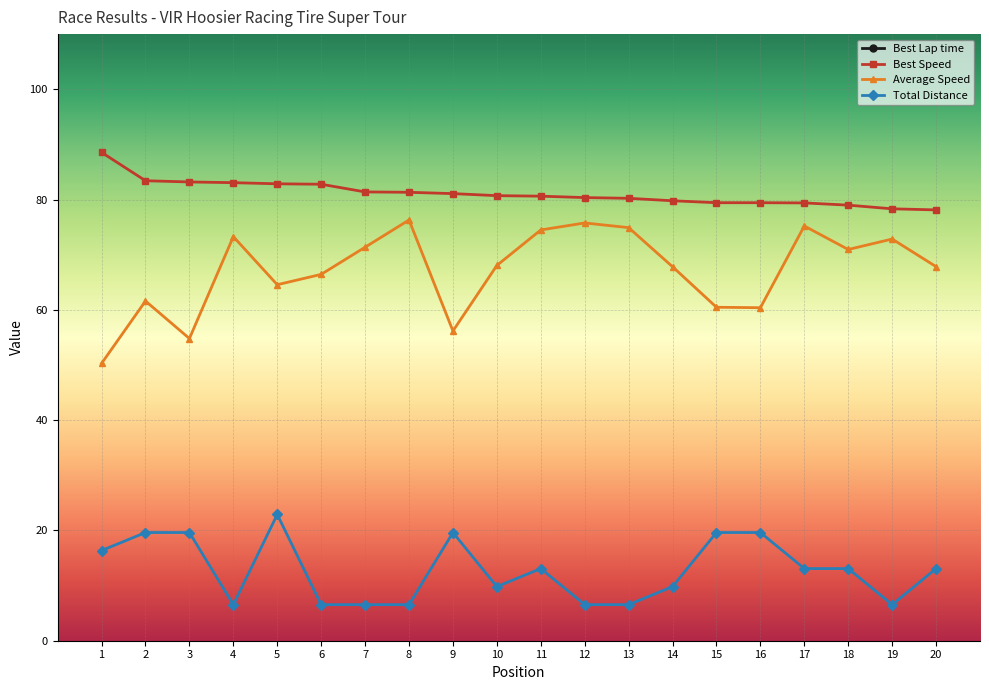

At which label does Total Distance first exceed 13?

1